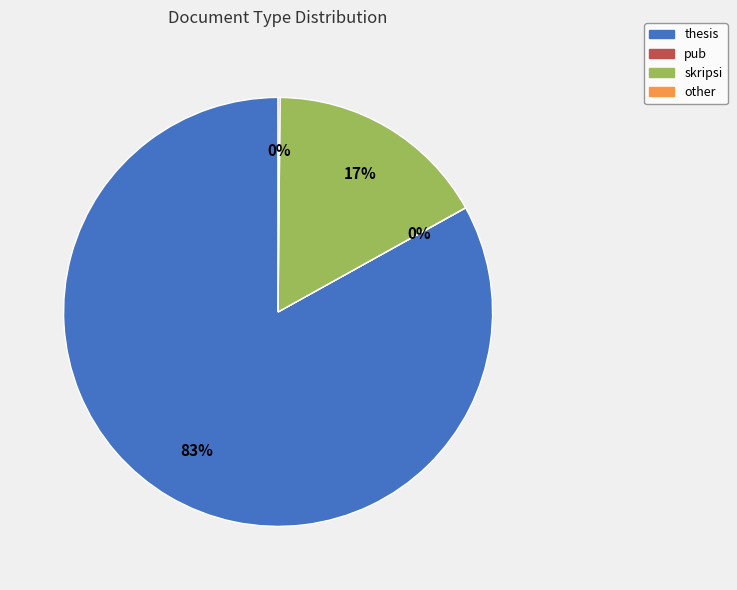

Which category has the biggest portion of the pie?

thesis